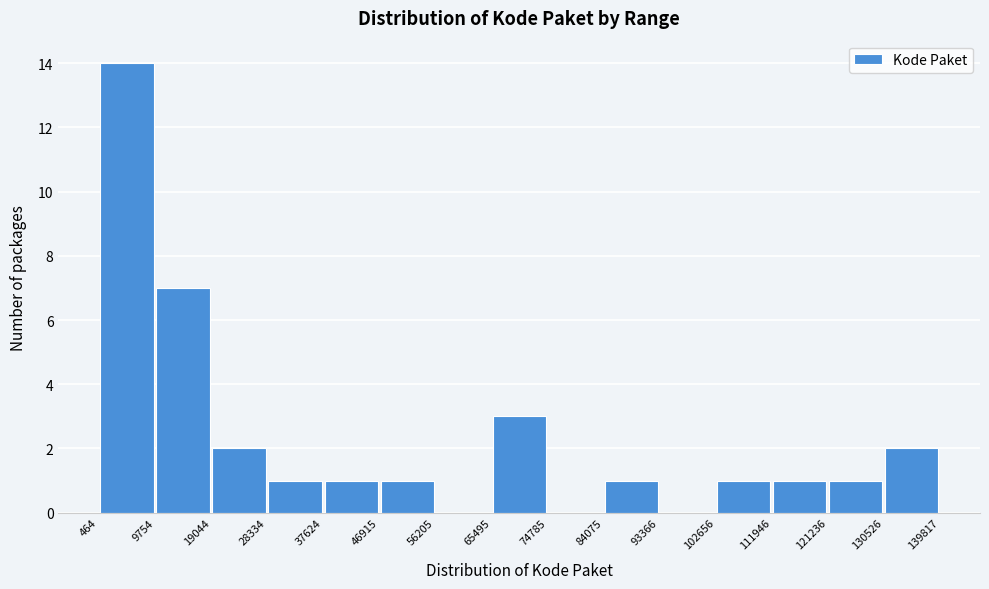

What is the height of the bar covering 46915 to 56205 on the x-axis? The values are not printed on the chart, so give them approximately, as read against the axis.

1